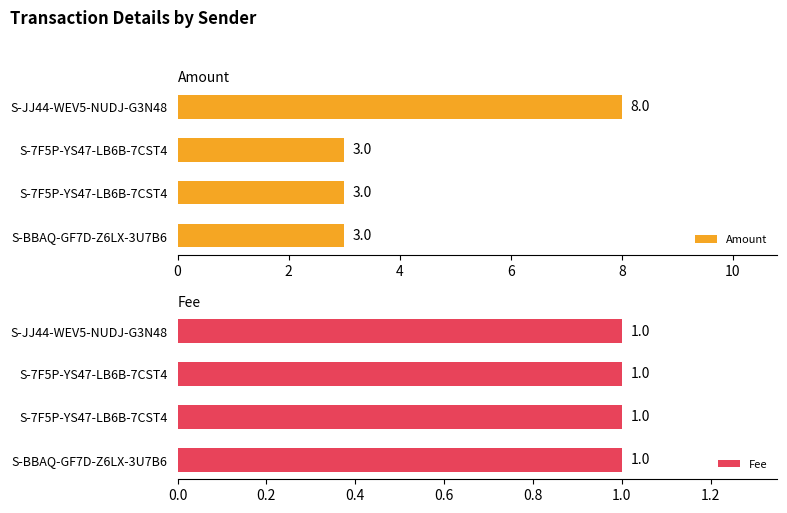

How many series are shown in this chart?

2